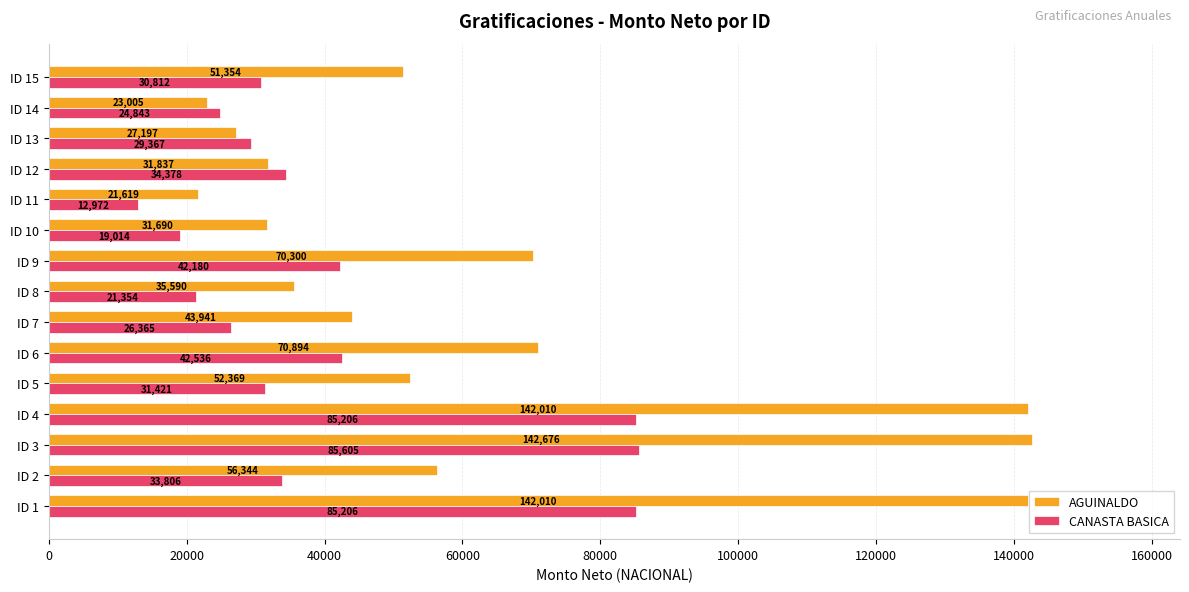

What is the maximum value for CANASTA BASICA?

85605.4